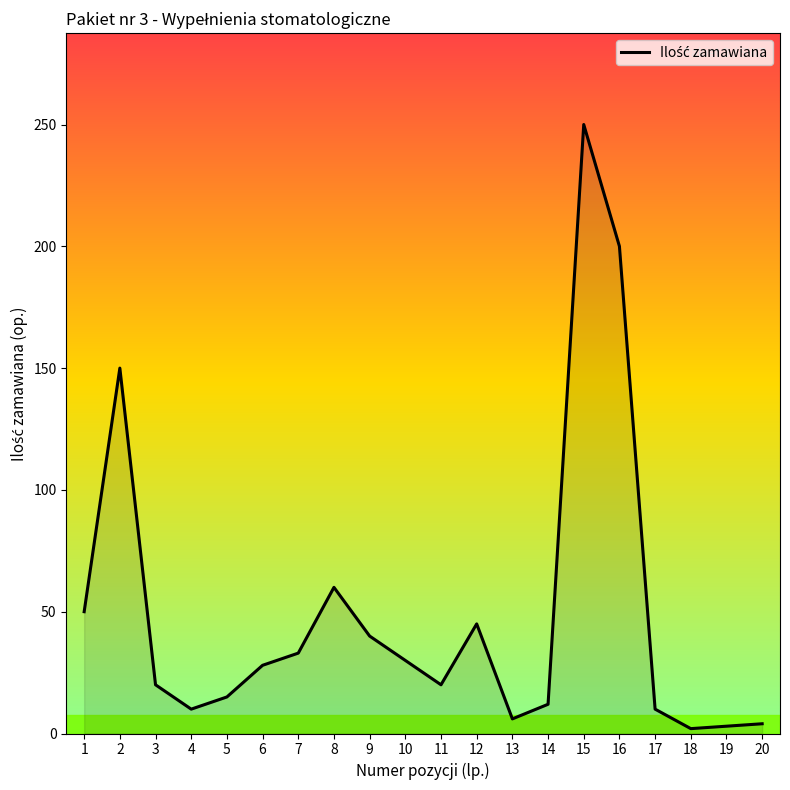

True or false: the data shows 48 at 16.

False